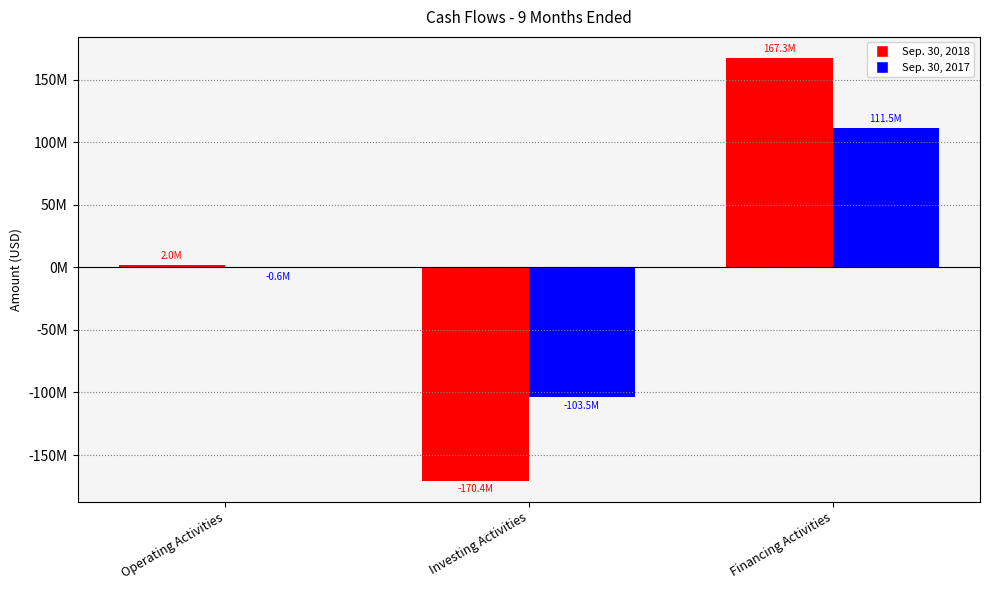

Are the bars grouped side by side (vs. stacked)?

Yes